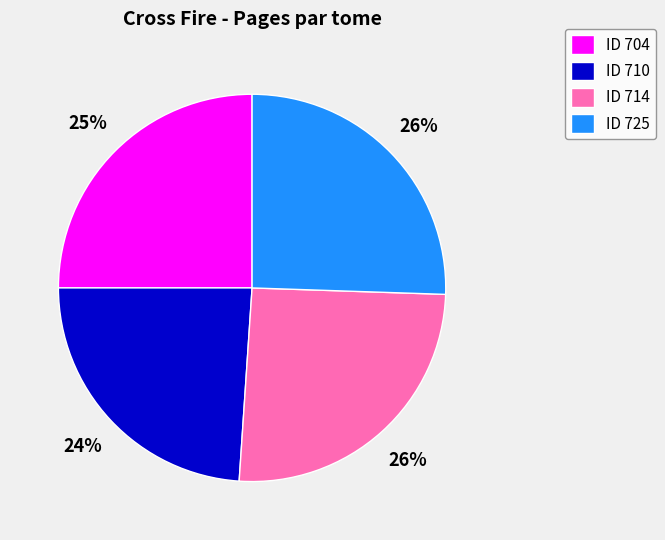

Which category has the smallest portion of the pie?

ID 710